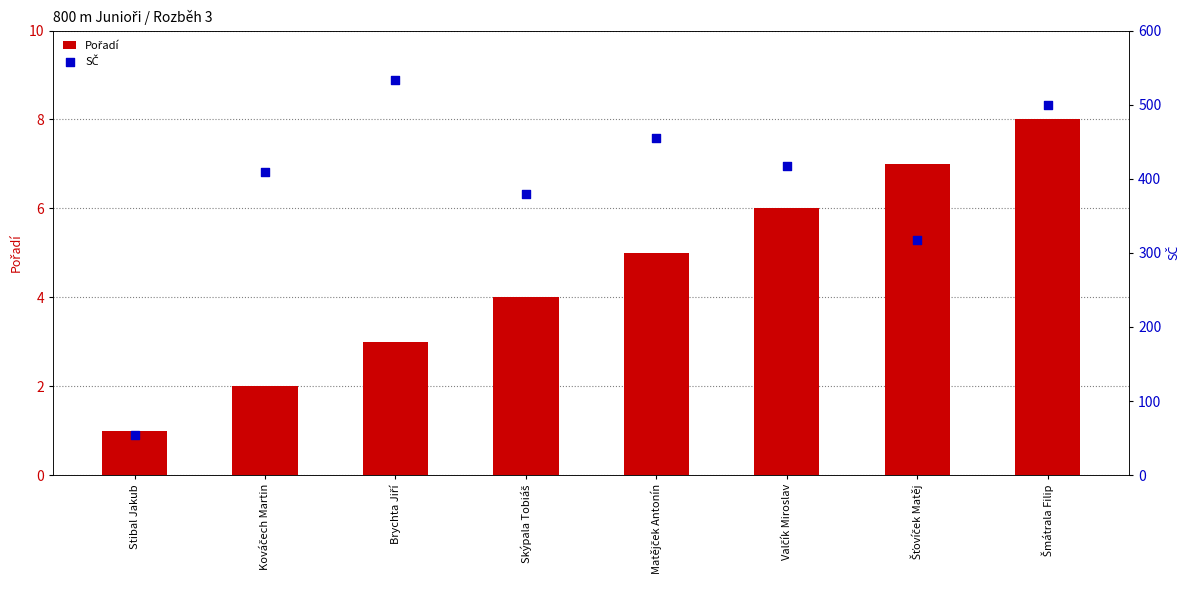

Which series reaches the minimum Y coordinate?

Pořadí